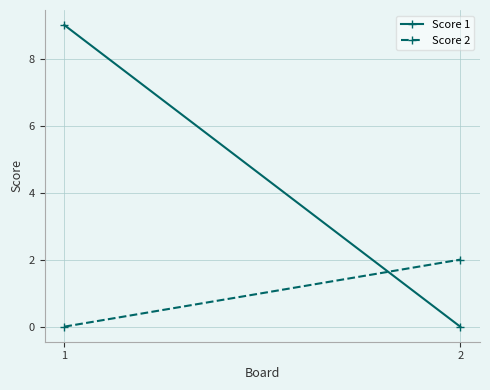

Reading right to left, list all the values displayed in this chart.

Score 1: 2=0	1=9
Score 2: 2=2	1=0